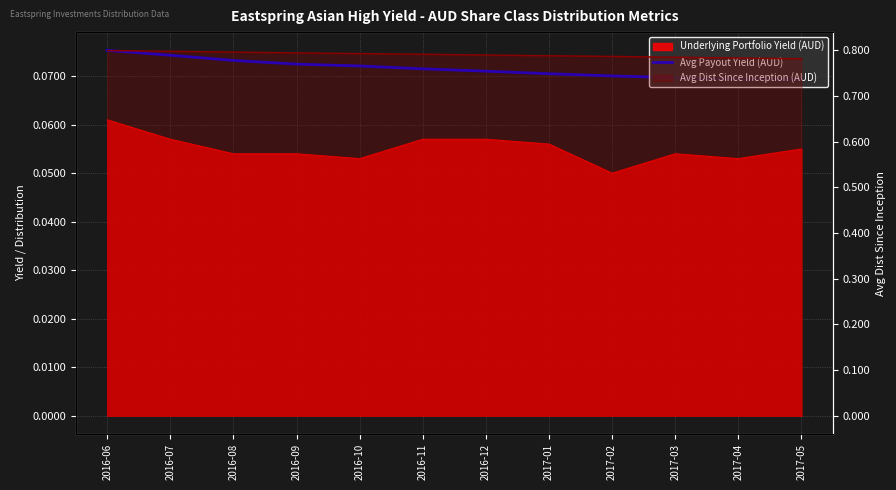

Where is the data nearest to the value 0?

2017-05